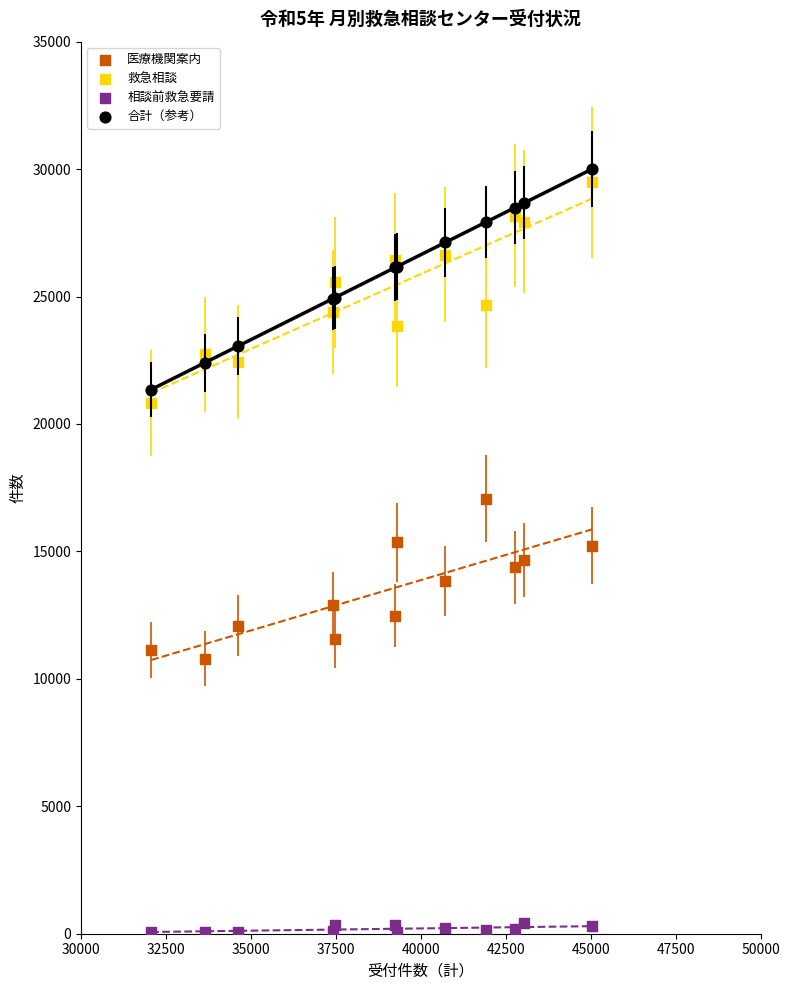

Which series has the largest Y range (max minus min)?

救急相談